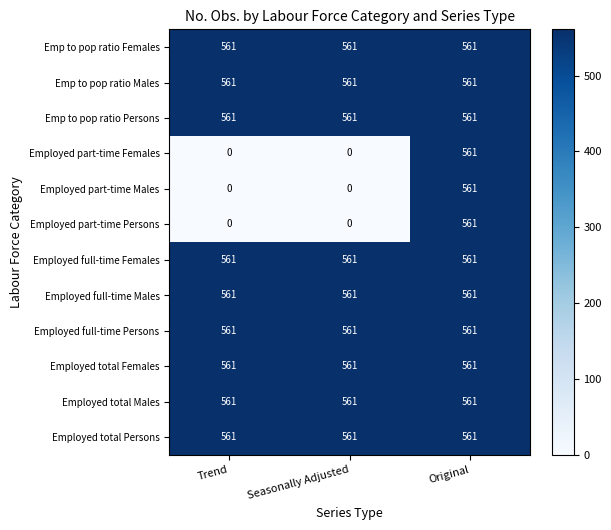

Is it true that Employed part-time Females equals 228 at Original?

False